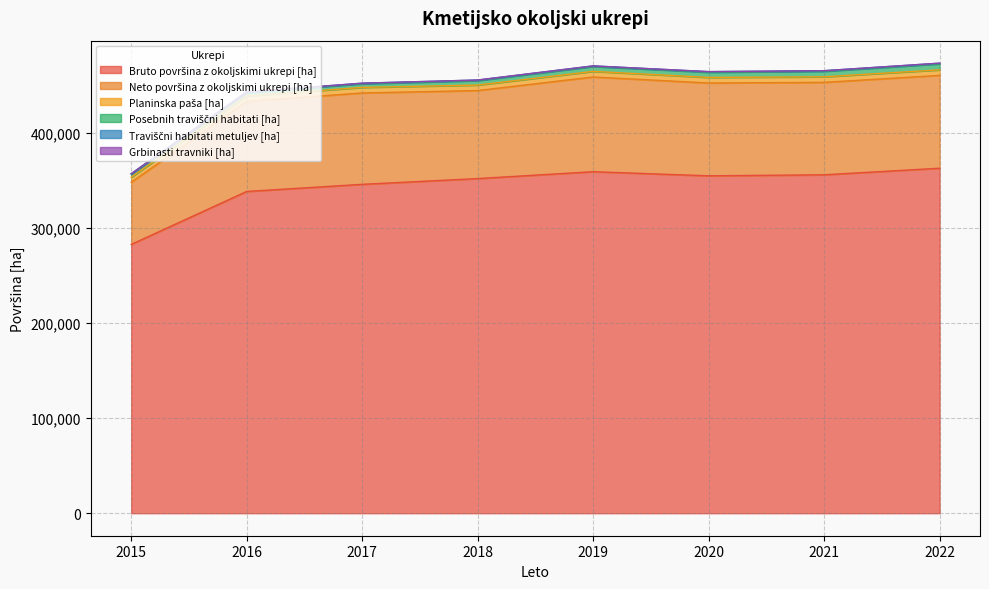

At which category is the sum across all series the highest?

2022